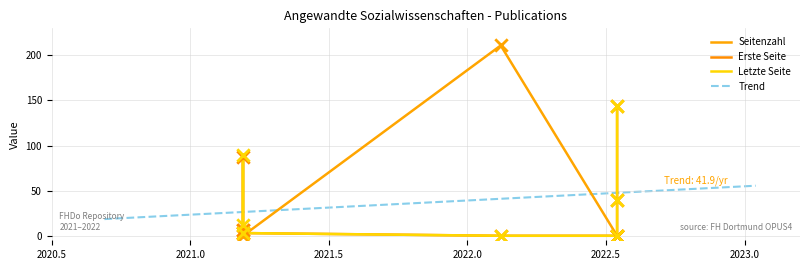

What is the maximum value for Trend?

55.5